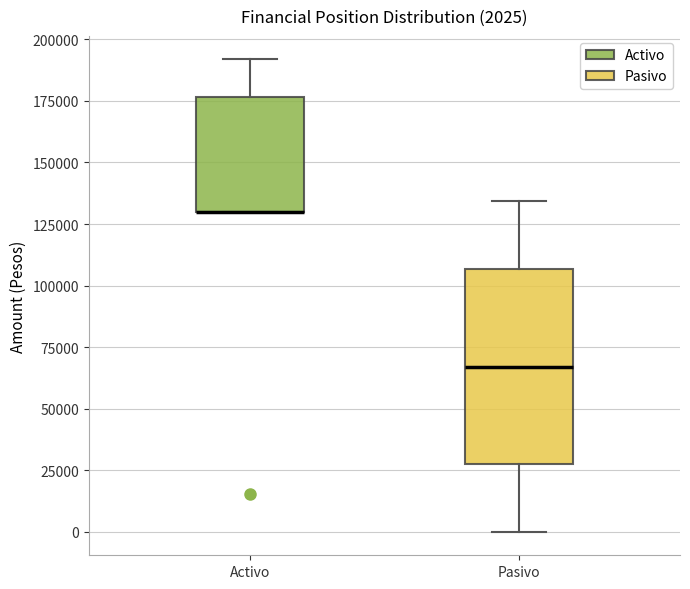

Which box is the tallest, from its lower edge to its upper edge?

Pasivo